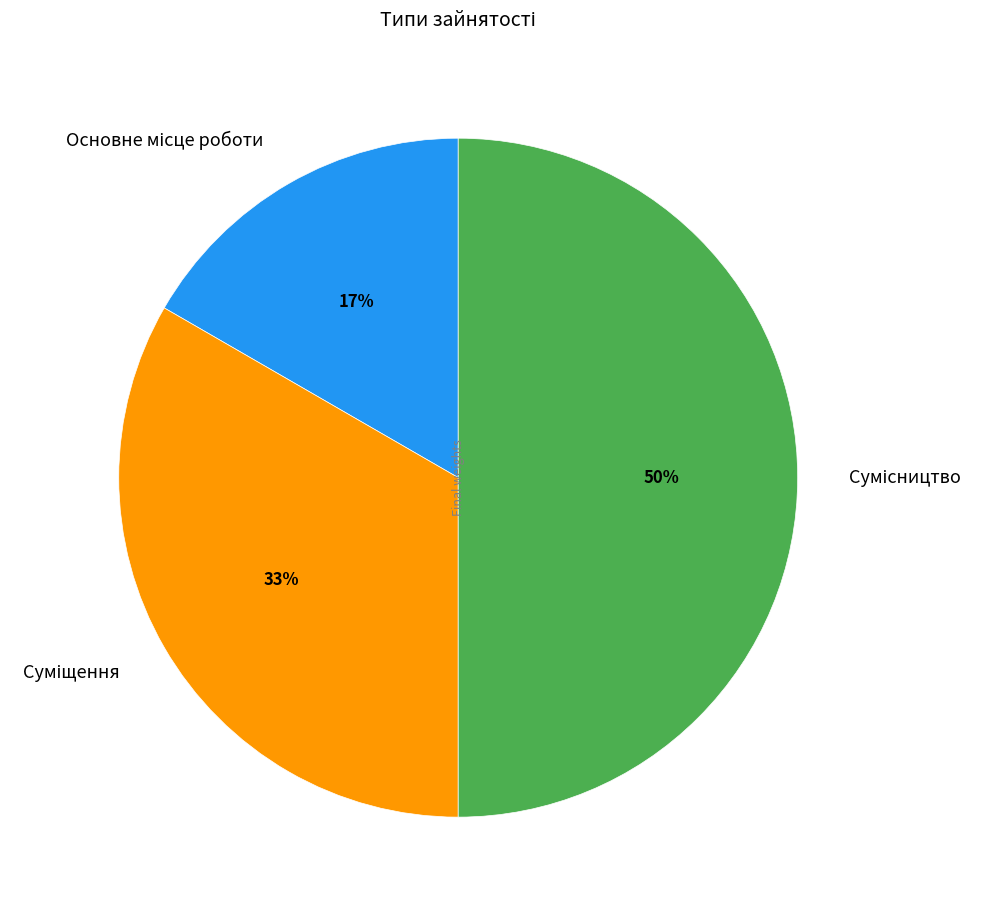

To the nearest percent, what is the difference between the largest and smallest slice percentages?

33%